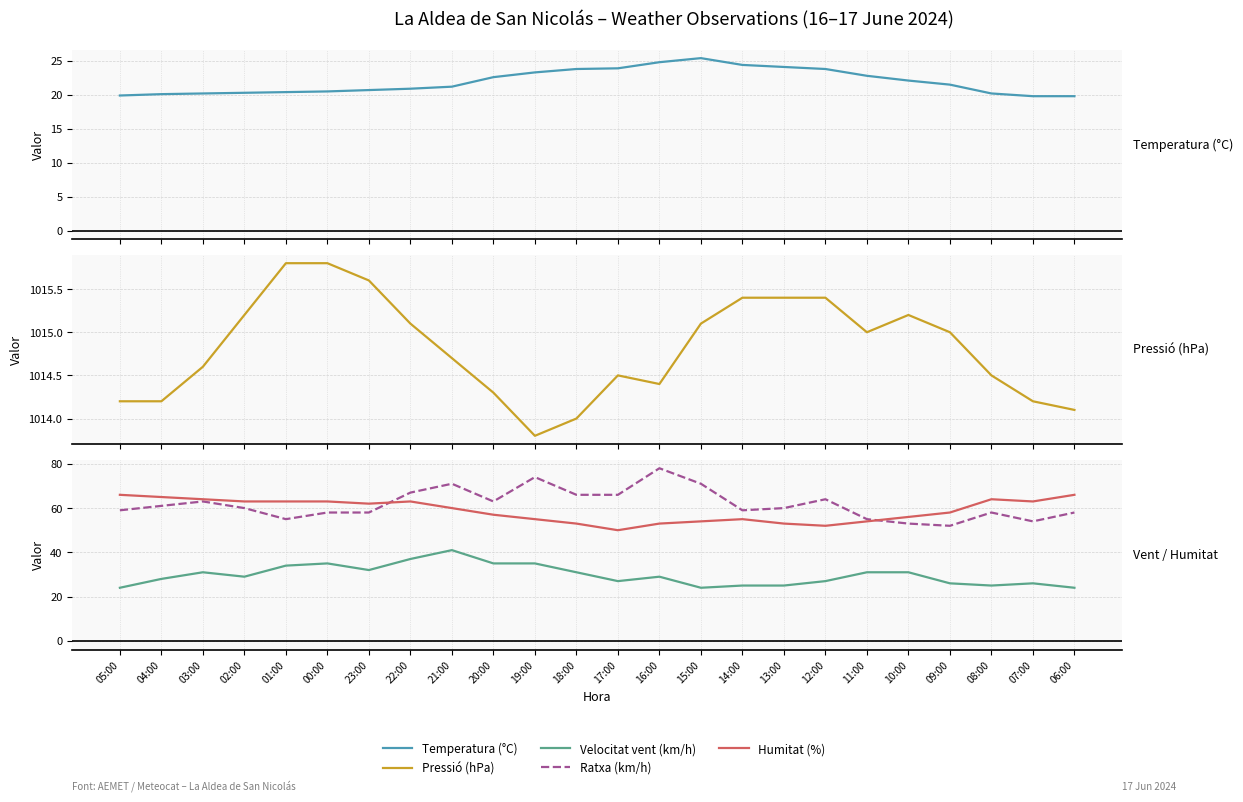

What is the maximum value shown in the chart?

1015.8